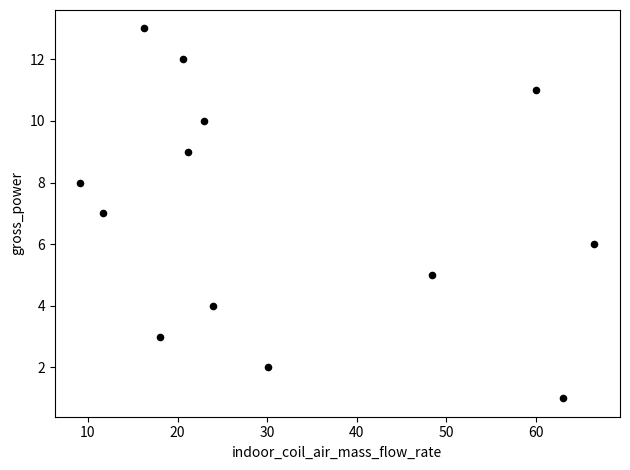

What is the range of Y values (max minus min)?

12